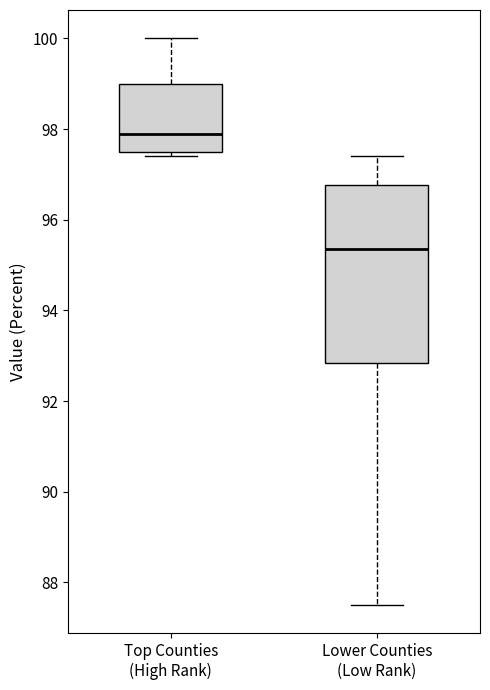

Which box has the highest median line?

Top Counties (High Rank)